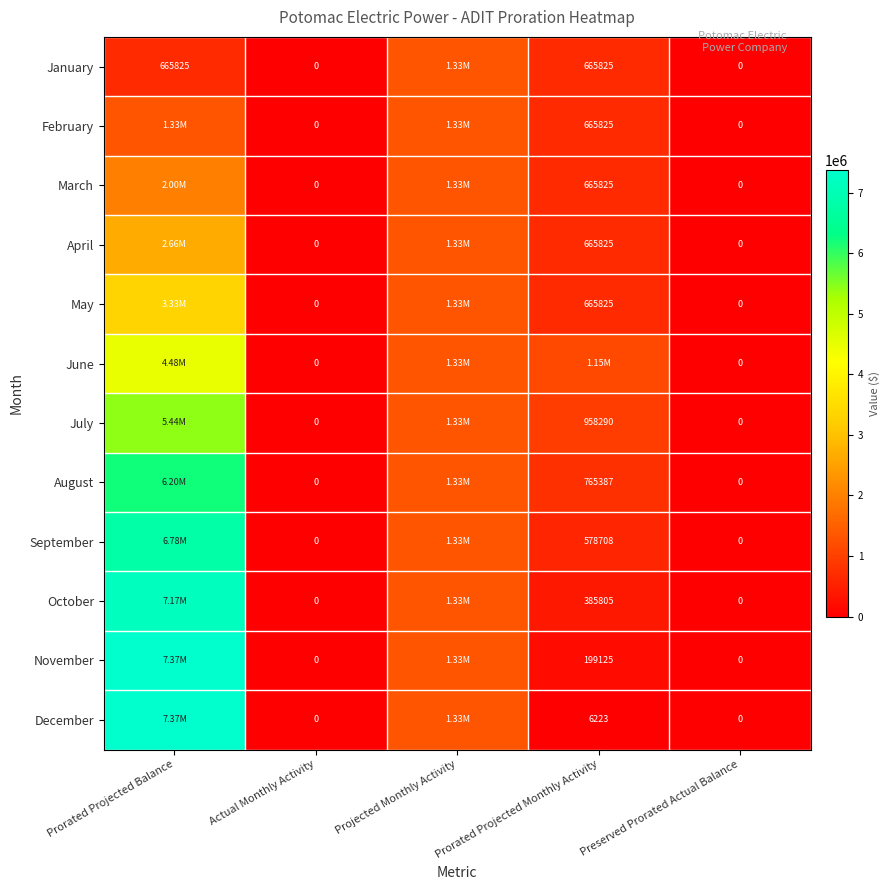

Is the value of October at Prorated Projected Monthly Activity greater than the value of December at Actual Monthly Activity?

Yes